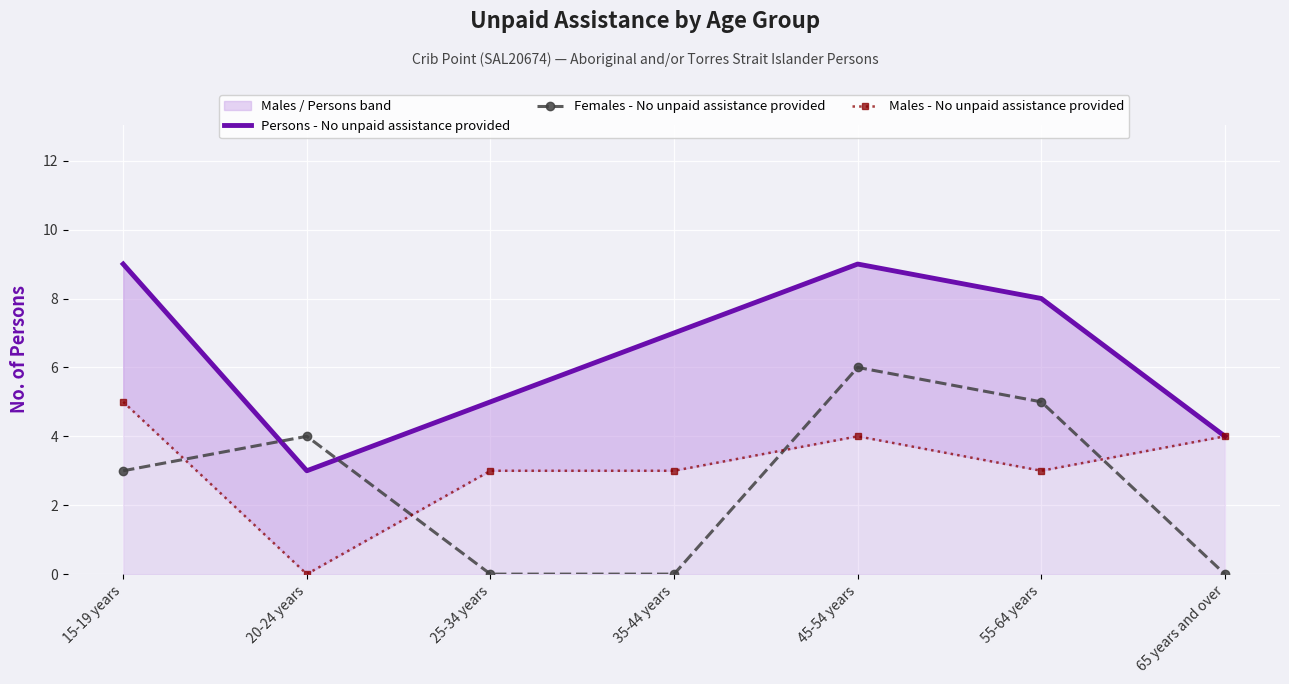

At which label is Males - No unpaid assistance provided closest to 2?

25-34 years